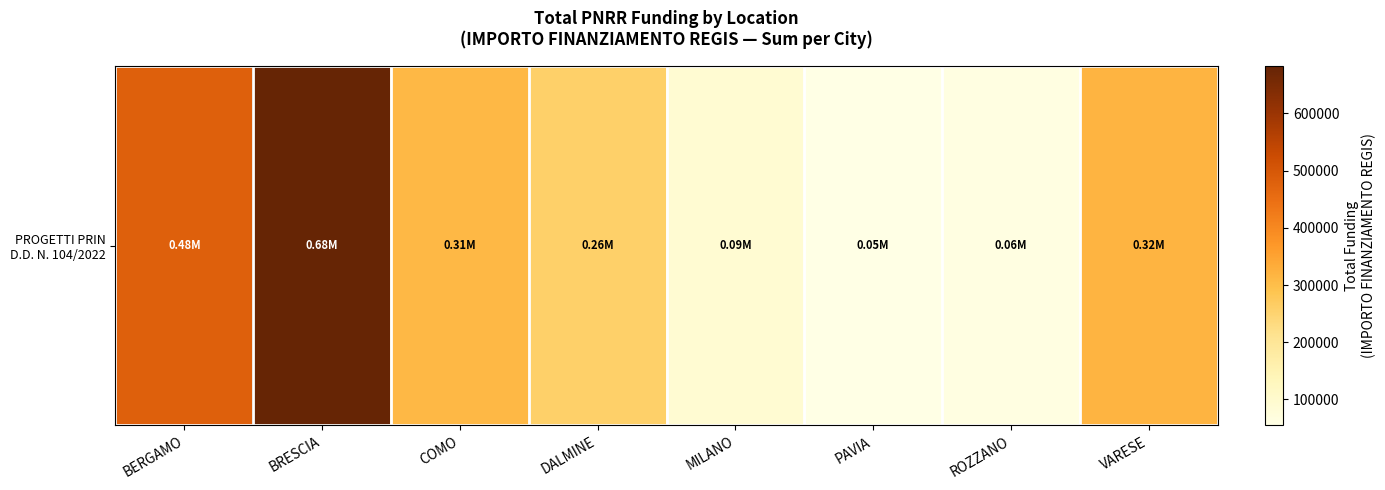

Reading left to right, what are all the values shown in this chart?

480788.9	682502.5	311137.0	258386.7	90268.6	54577.6	62062.4	319070.1